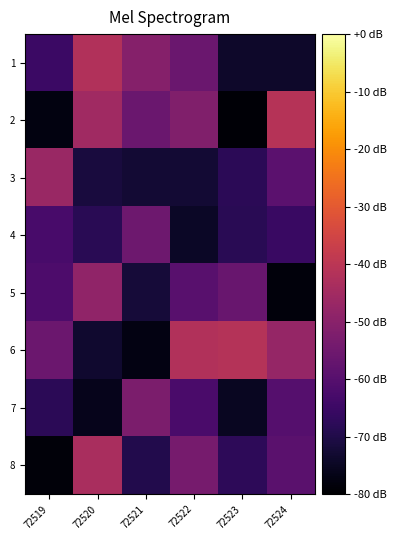

What is the total value across all series at 72519?

-516.0